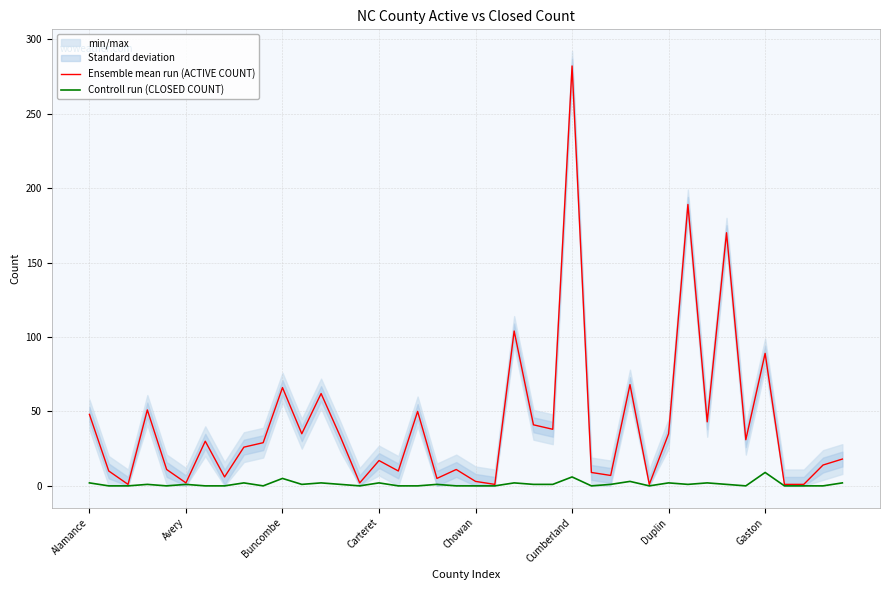

Between Duplin and 27, which series saw the biggest shift?

Ensemble mean run (ACTIVE COUNT)